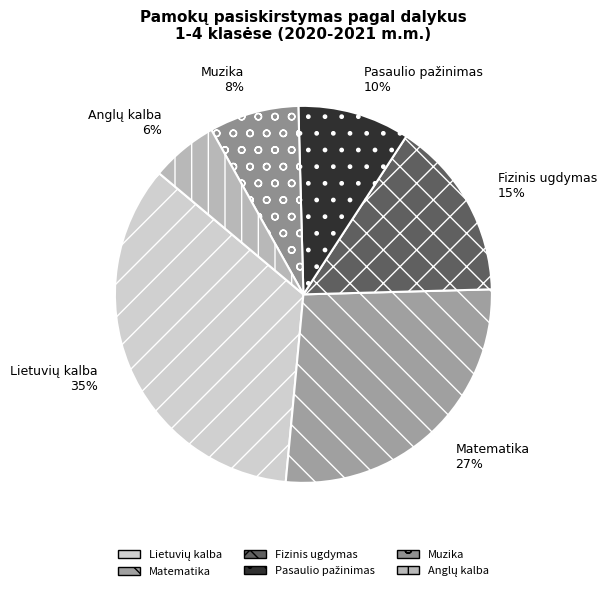

To the nearest percent, what is the difference between the largest and smallest slice percentages?

29%